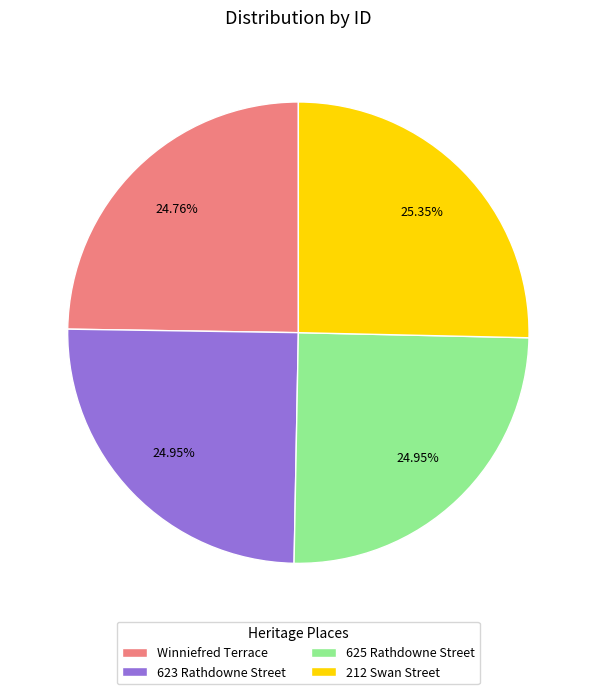

To the nearest percent, what is the combined percentage of 623 Rathdowne Street and Winniefred Terrace?

50%